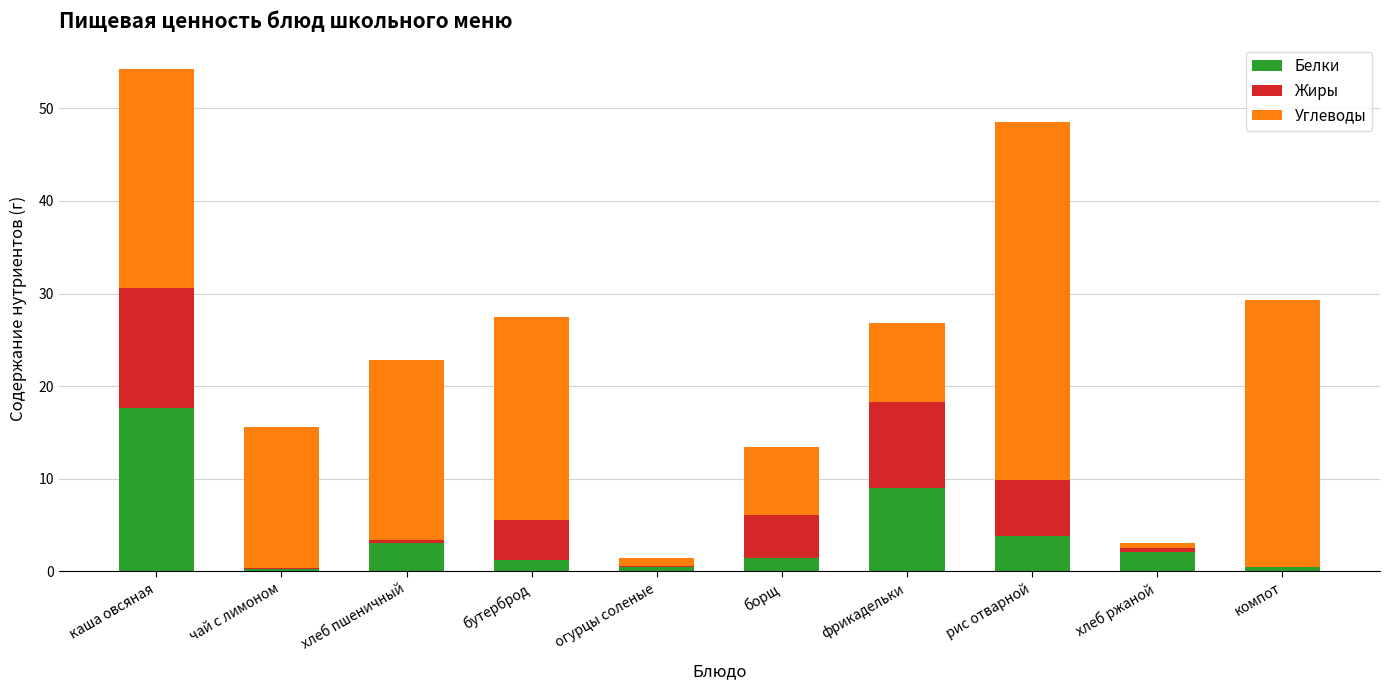

The value of Белки at каша овсяная is 17.6. True or false?

True